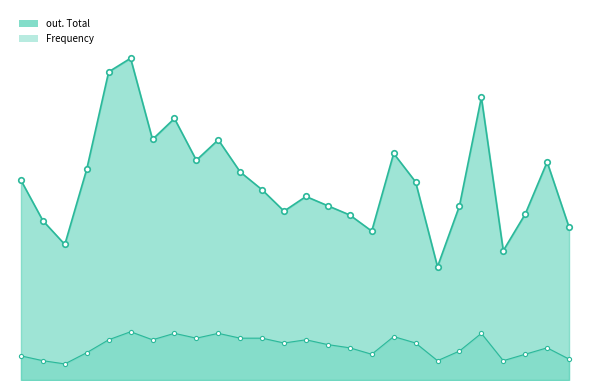

Which series has the largest total across all categories?

out. Total